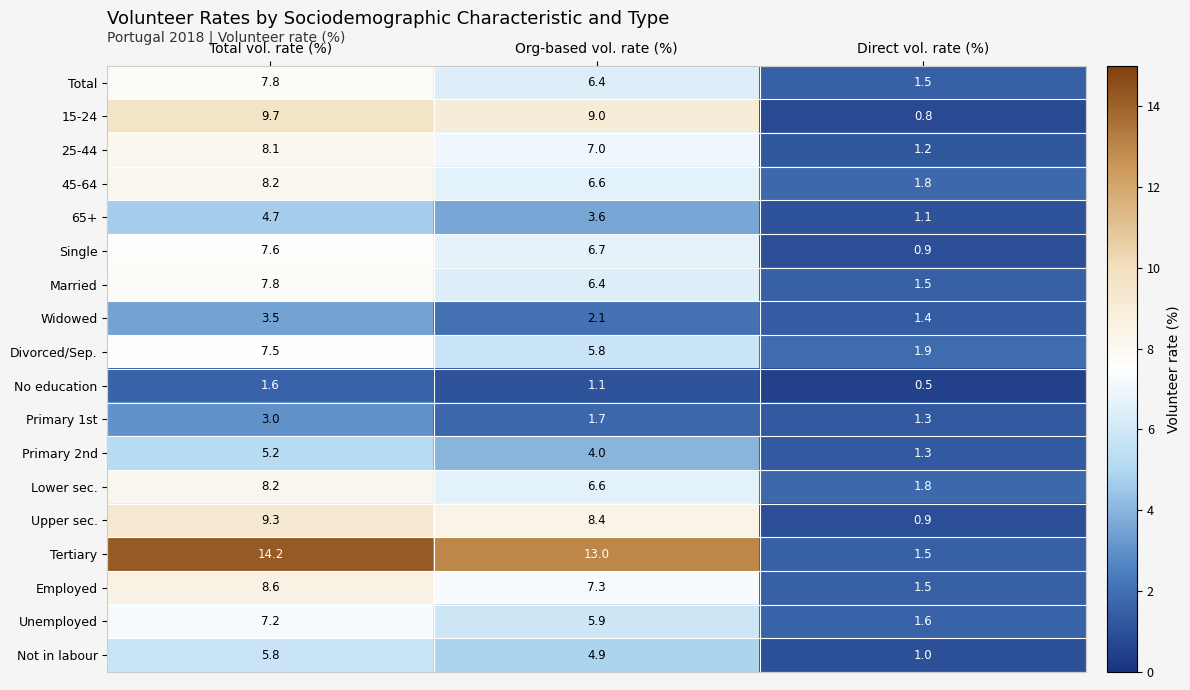

Which series has the largest total across all categories?

Tertiary